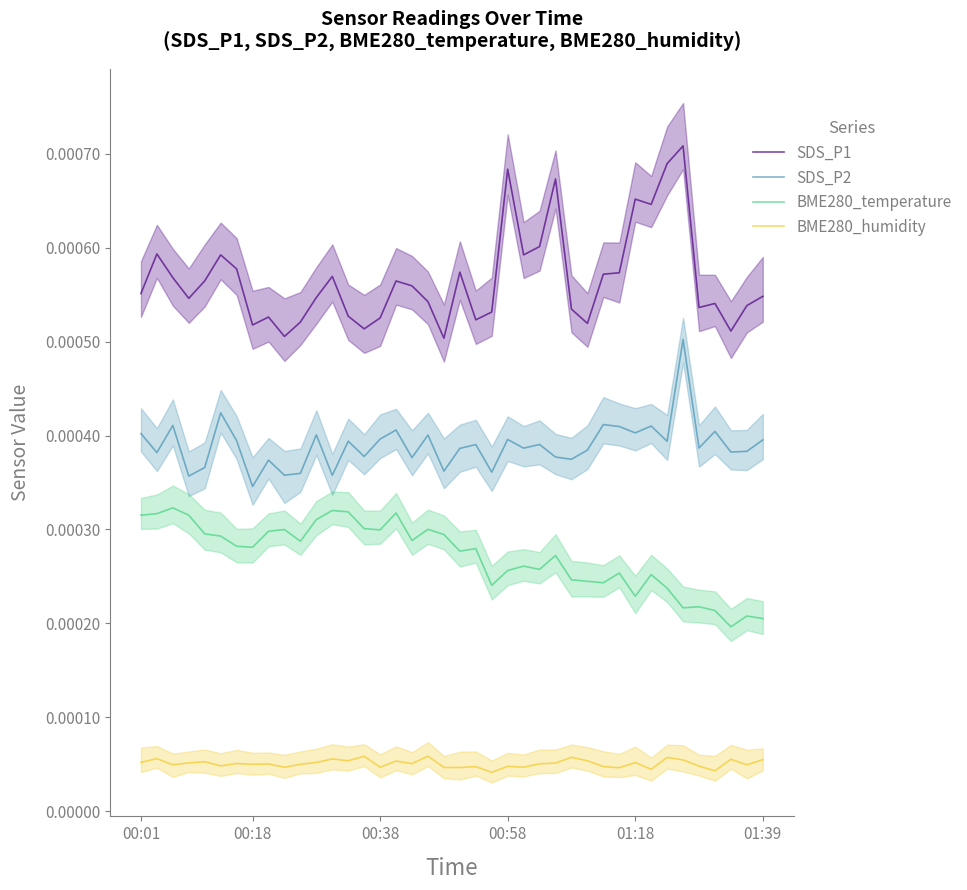

At which label does BME280_temperature reach its minimum?

37